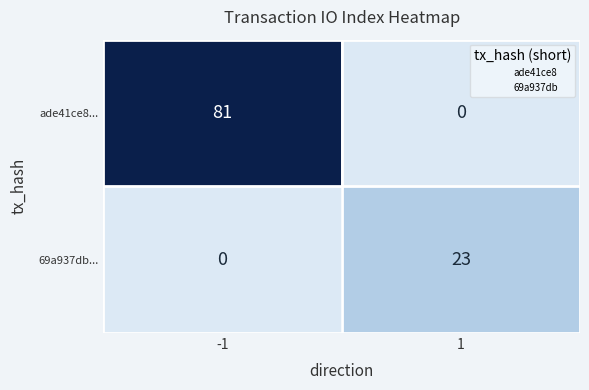

Reading left to right, what are all the values shown in this chart?

ade41ce8...: 81	0
69a937db...: 0	23